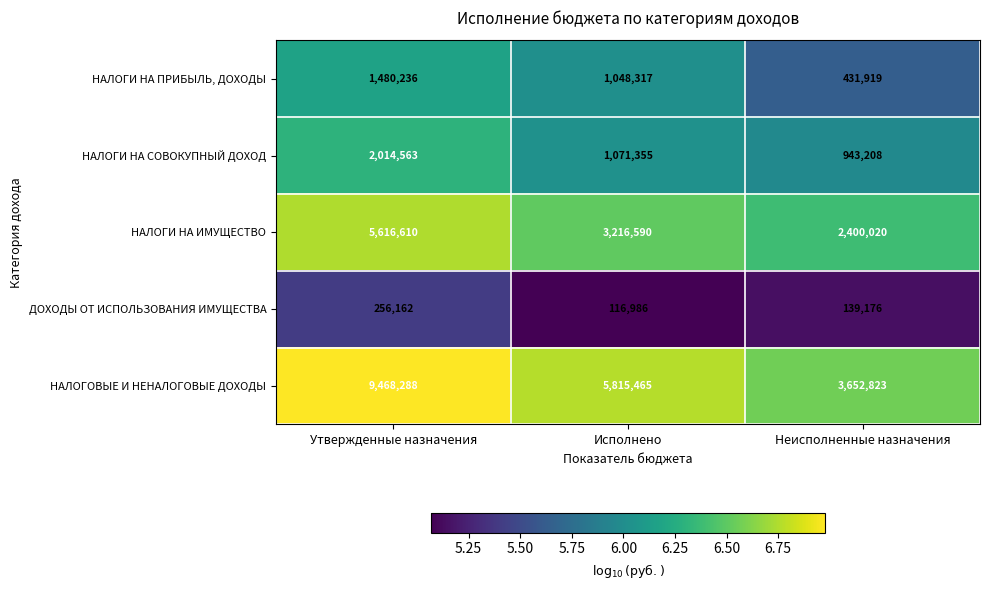

What is the average value of the ДОХОДЫ ОТ ИСПОЛЬЗОВАНИЯ ИМУЩЕСТВА series?

170775